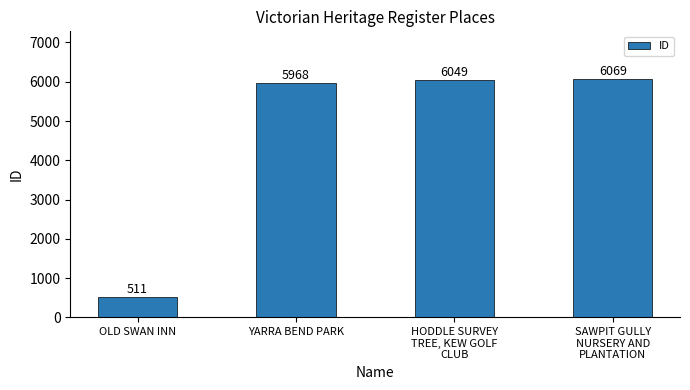

List the labels in order of value, smallest first.

OLD SWAN INN, YARRA BEND PARK, HODDLE SURVEY
TREE, KEW GOLF
CLUB, SAWPIT GULLY
NURSERY AND
PLANTATION